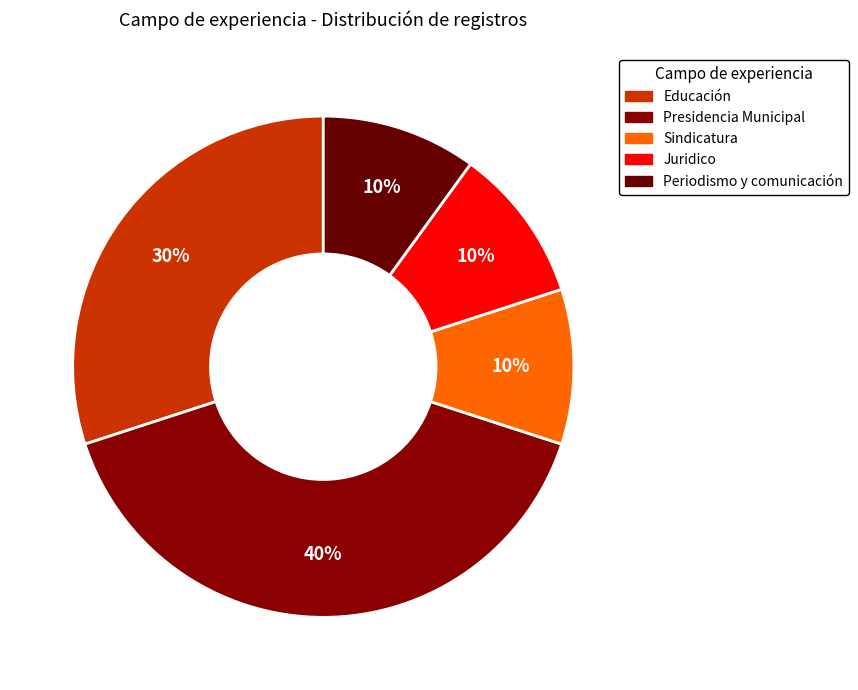

Approximately how many times larger is the value at Juridico compared to Periodismo y comunicación?

1.0